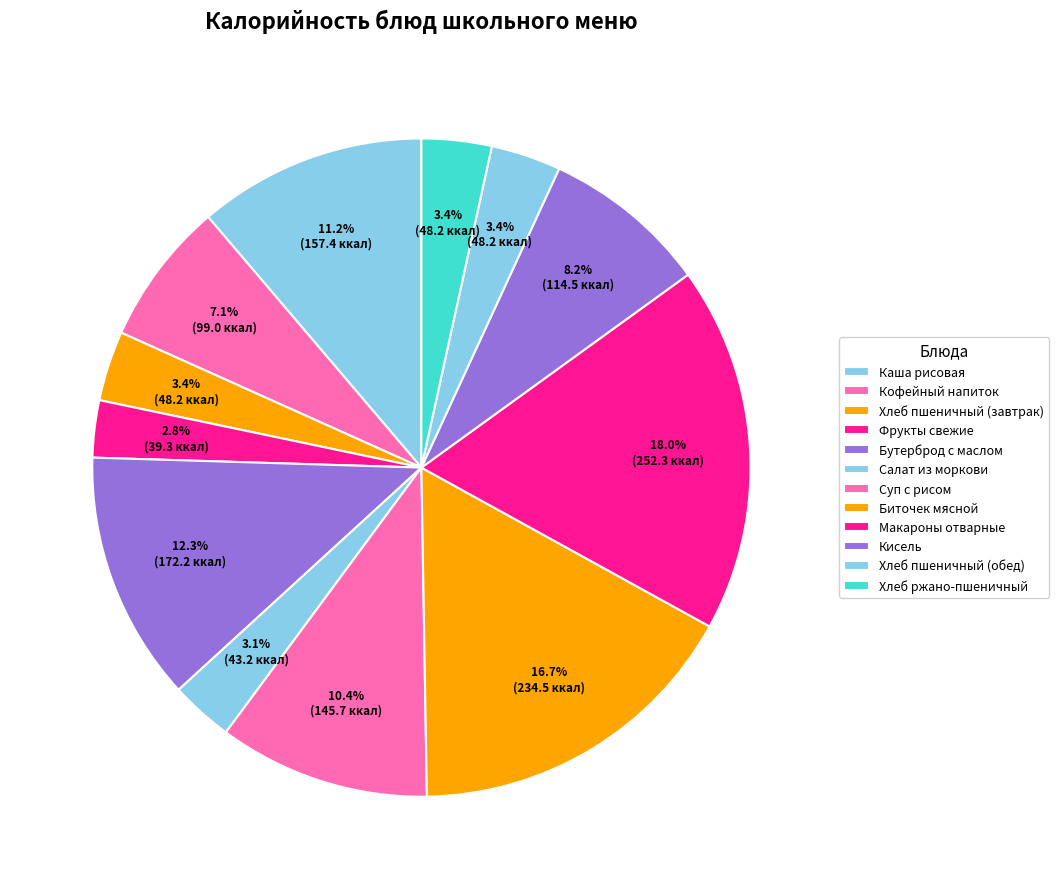

To the nearest percent, what is the average slice percentage?

8%